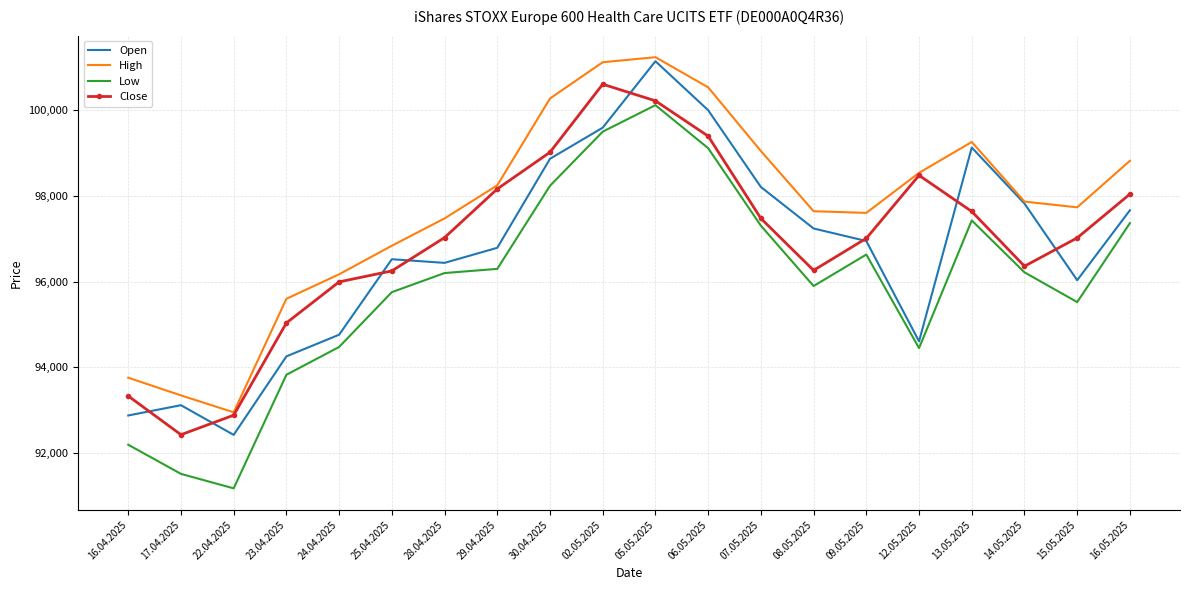

What are all the series names shown in the legend?

Open, High, Low, Close